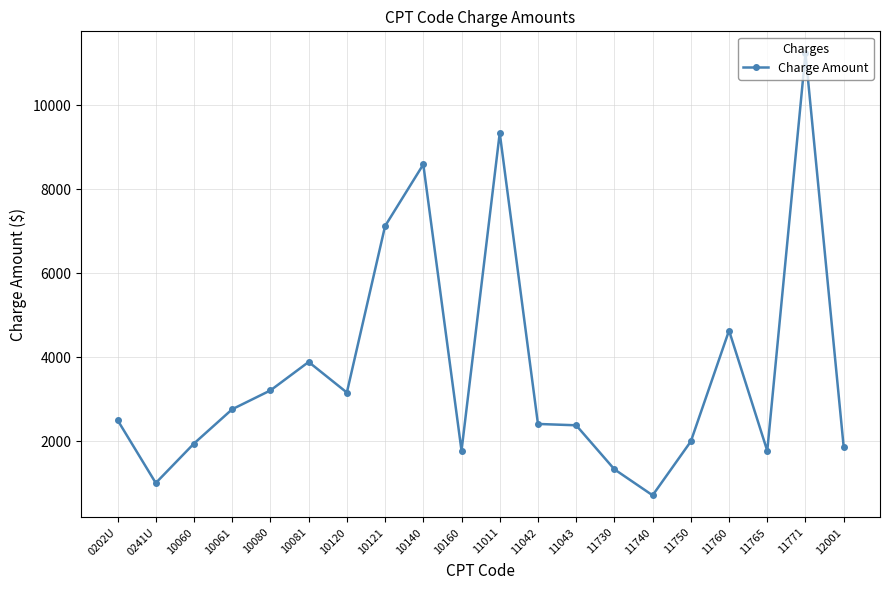

Which category has the lowest value across all series?

11740